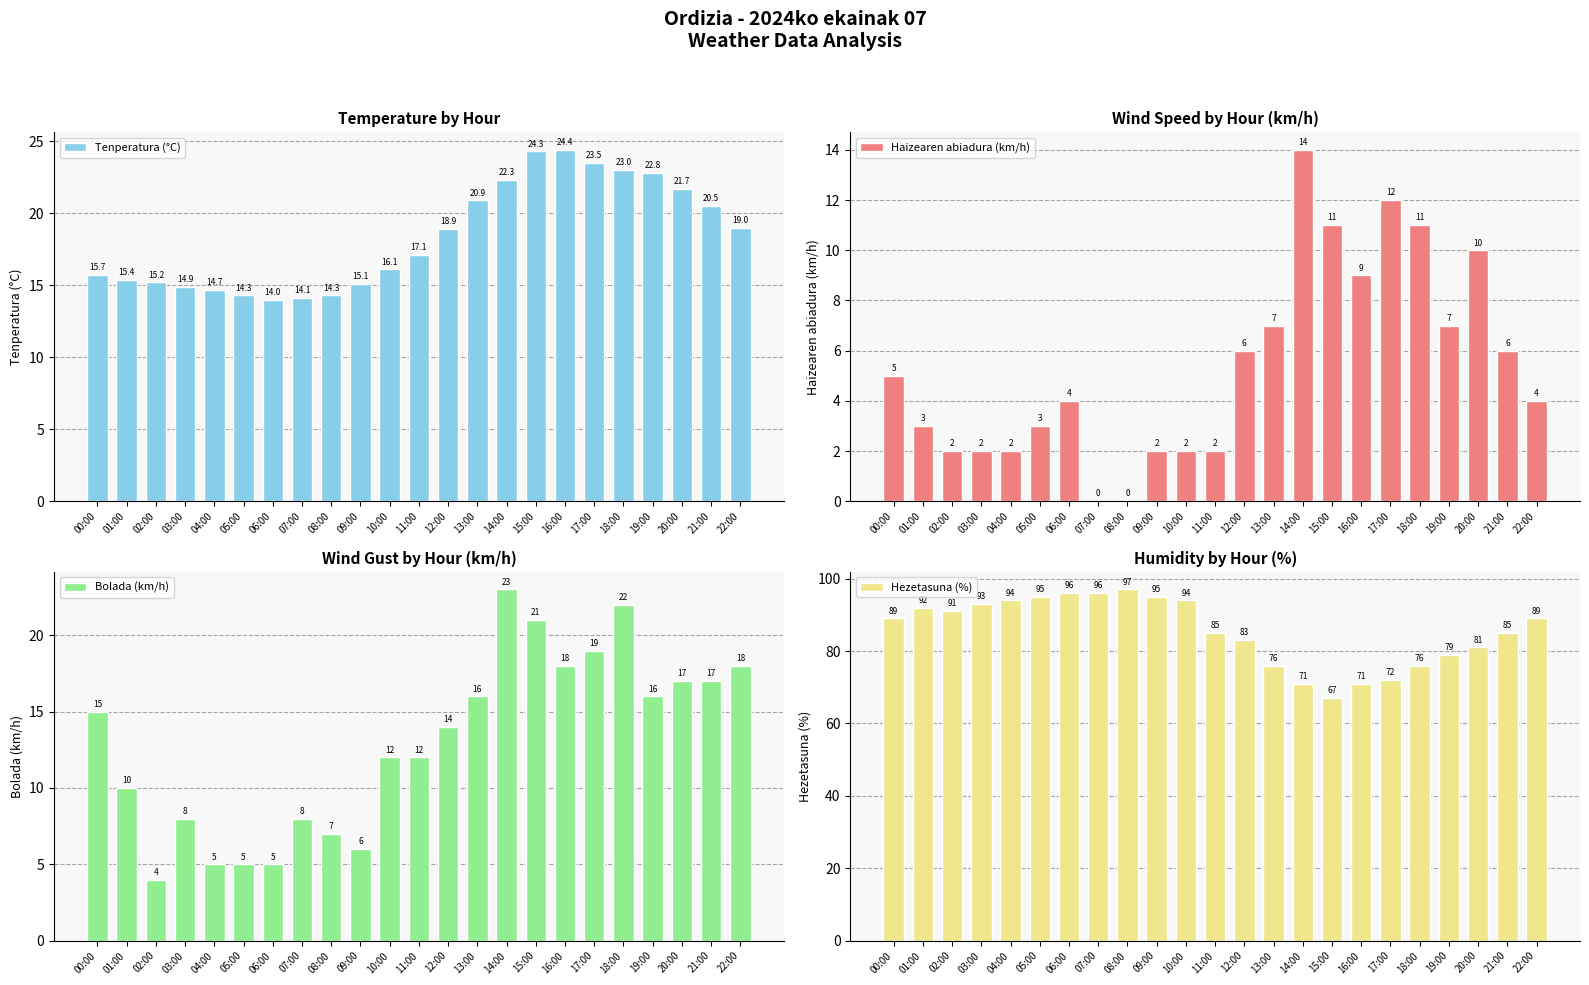

At how many categories does at least one series exceed 43?

23